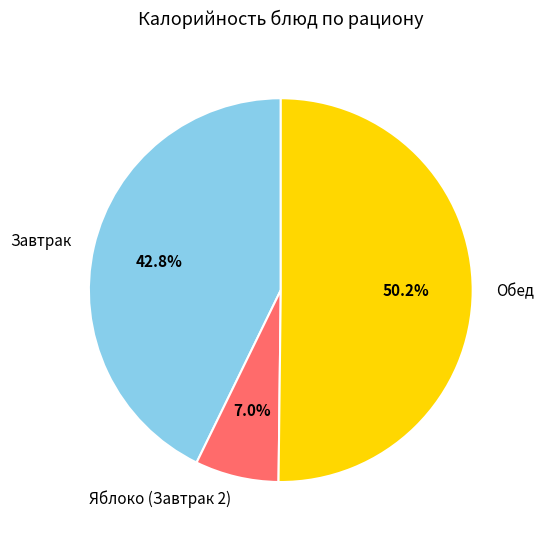

Between Завтрак and Яблоко (Завтрак 2), which is larger?

Завтрак